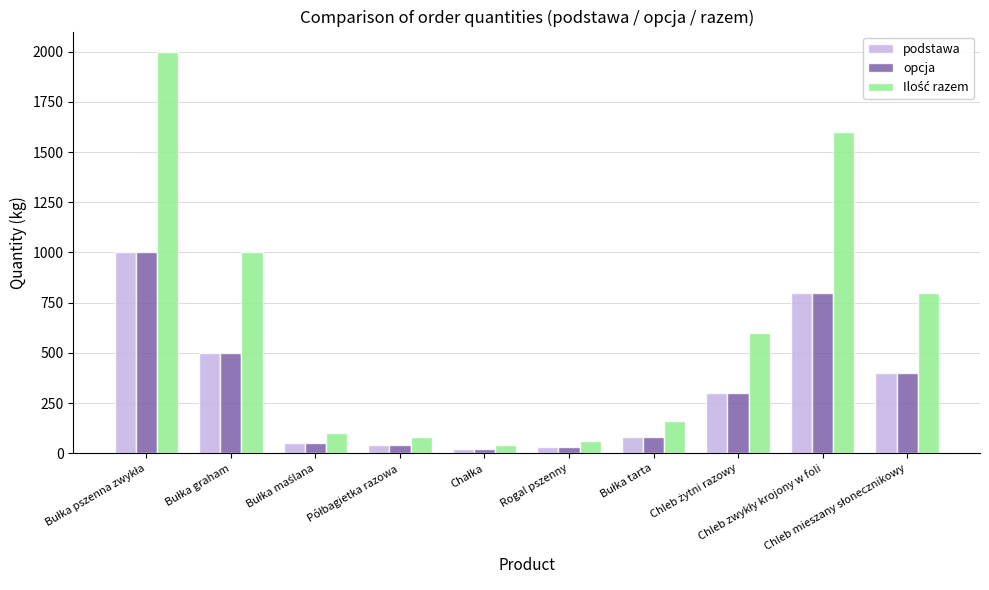

What is the difference between the maximum and minimum values in the podstawa series?

980